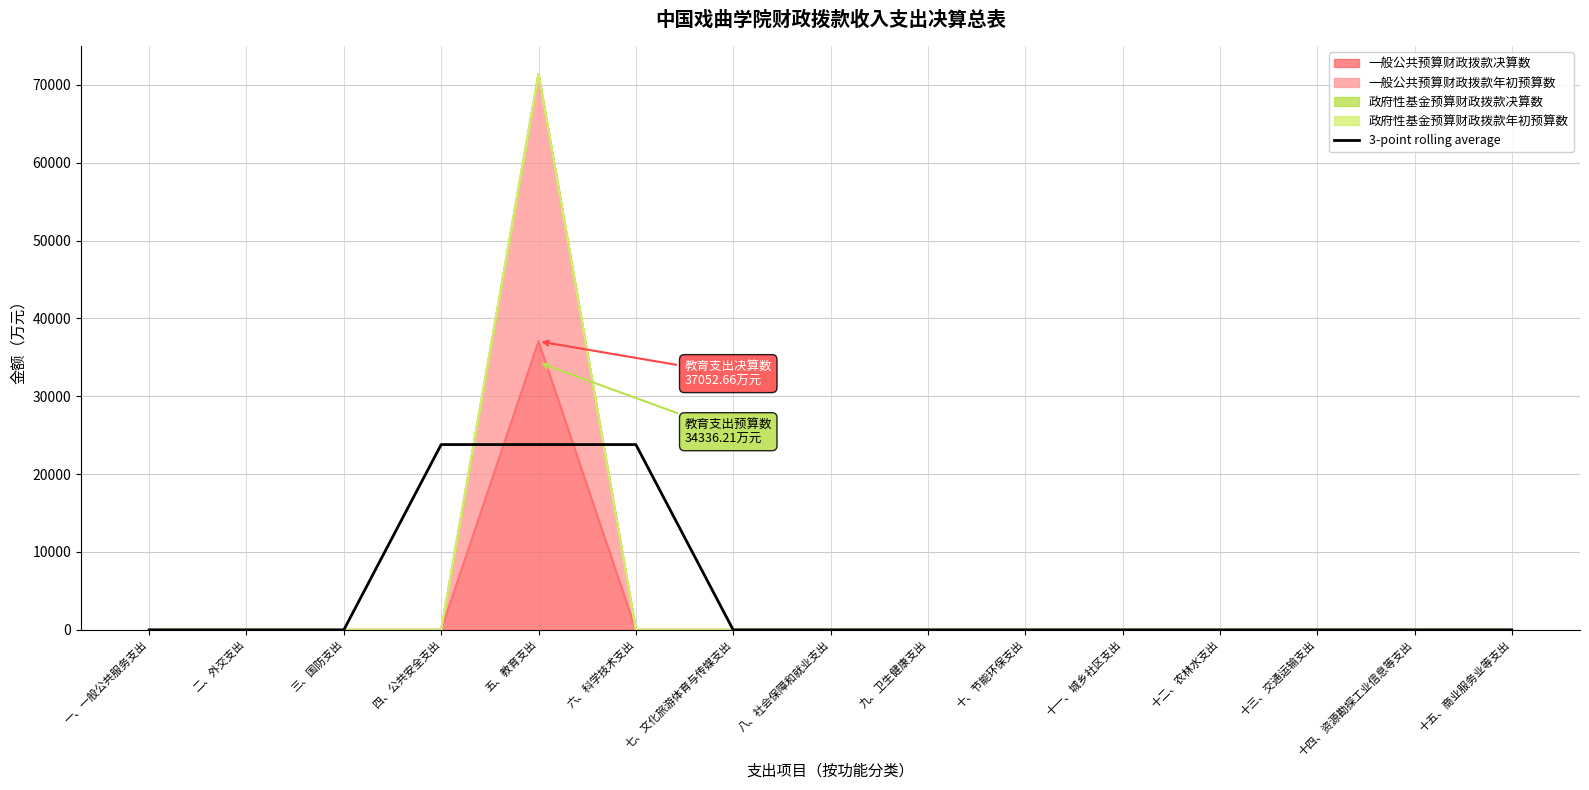

True or false: there are more than 1 points higher than both neighbors.

False